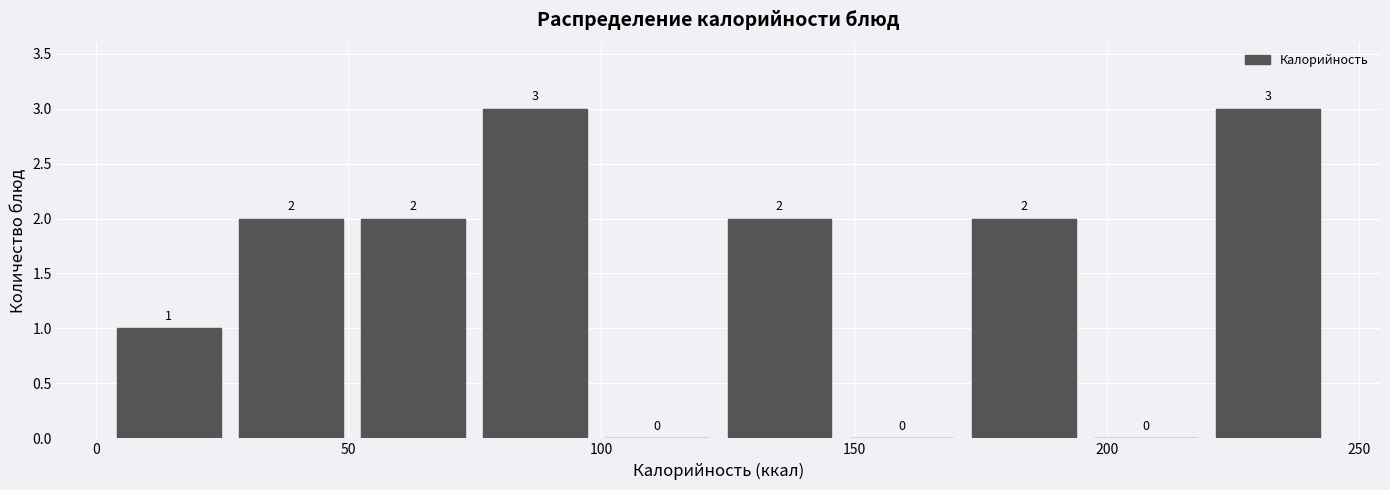

Reading left to right, transcribe this chart: for each bar, give the range it covers on the x-axis and its height. The bar edges are not printed on the chart, so give them approximately, as read against the axis.

5 to 30: 1
30 to 55: 2
55 to 75: 2
75 to 100: 3
100 to 125: 0
125 to 150: 2
150 to 175: 0
175 to 195: 2
195 to 220: 0
220 to 245: 3